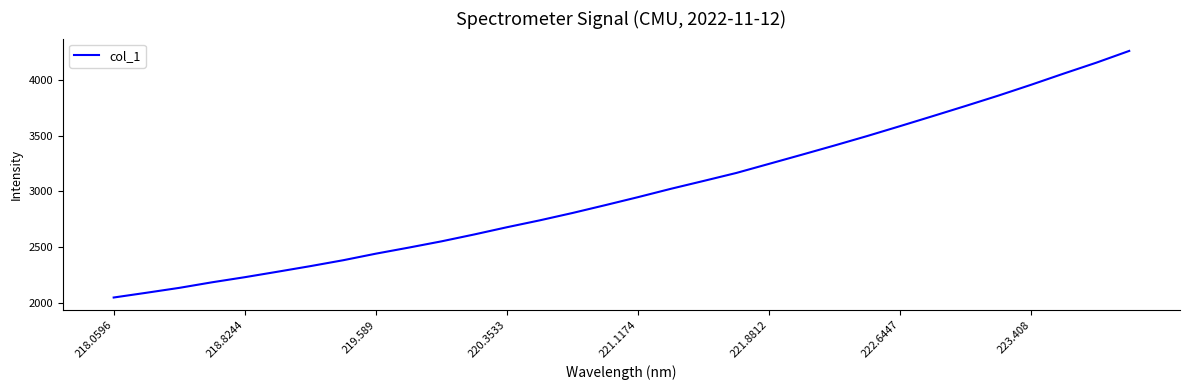

What is the minimum value shown in the chart?

2047.9